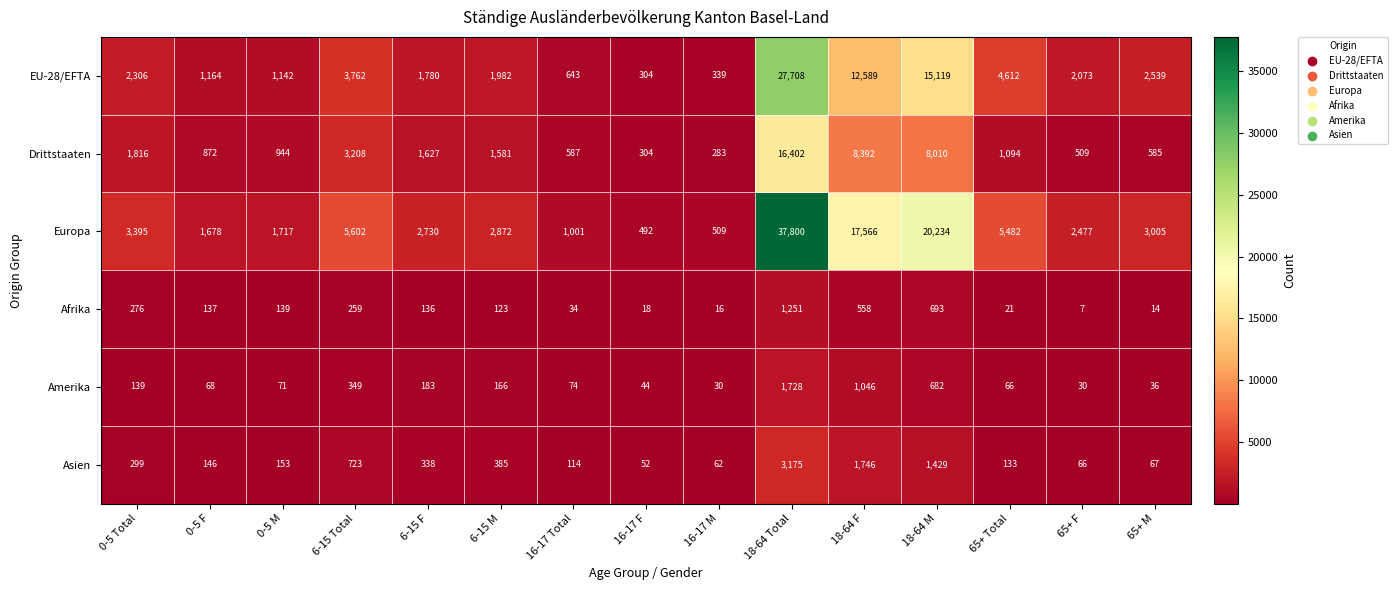

What is the average value of the Drittstaaten series?

3081